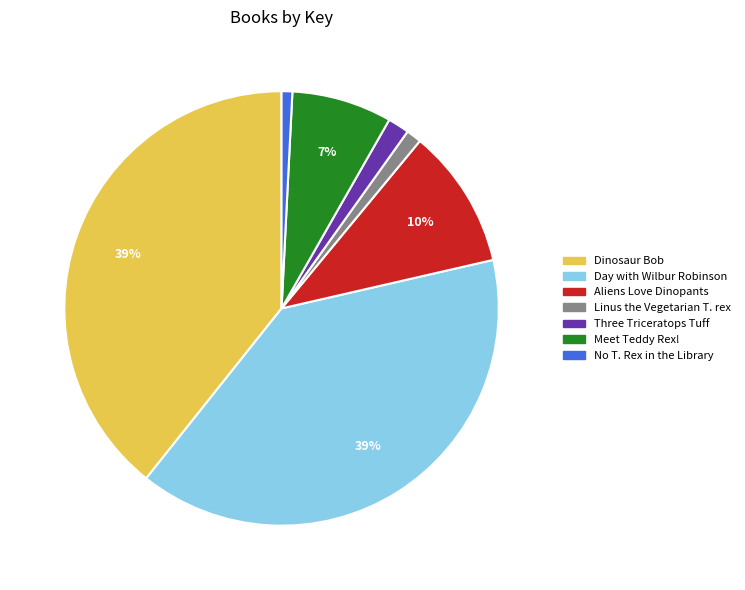

Between Three Triceratops Tuff and Aliens Love Dinopants, which is larger?

Aliens Love Dinopants